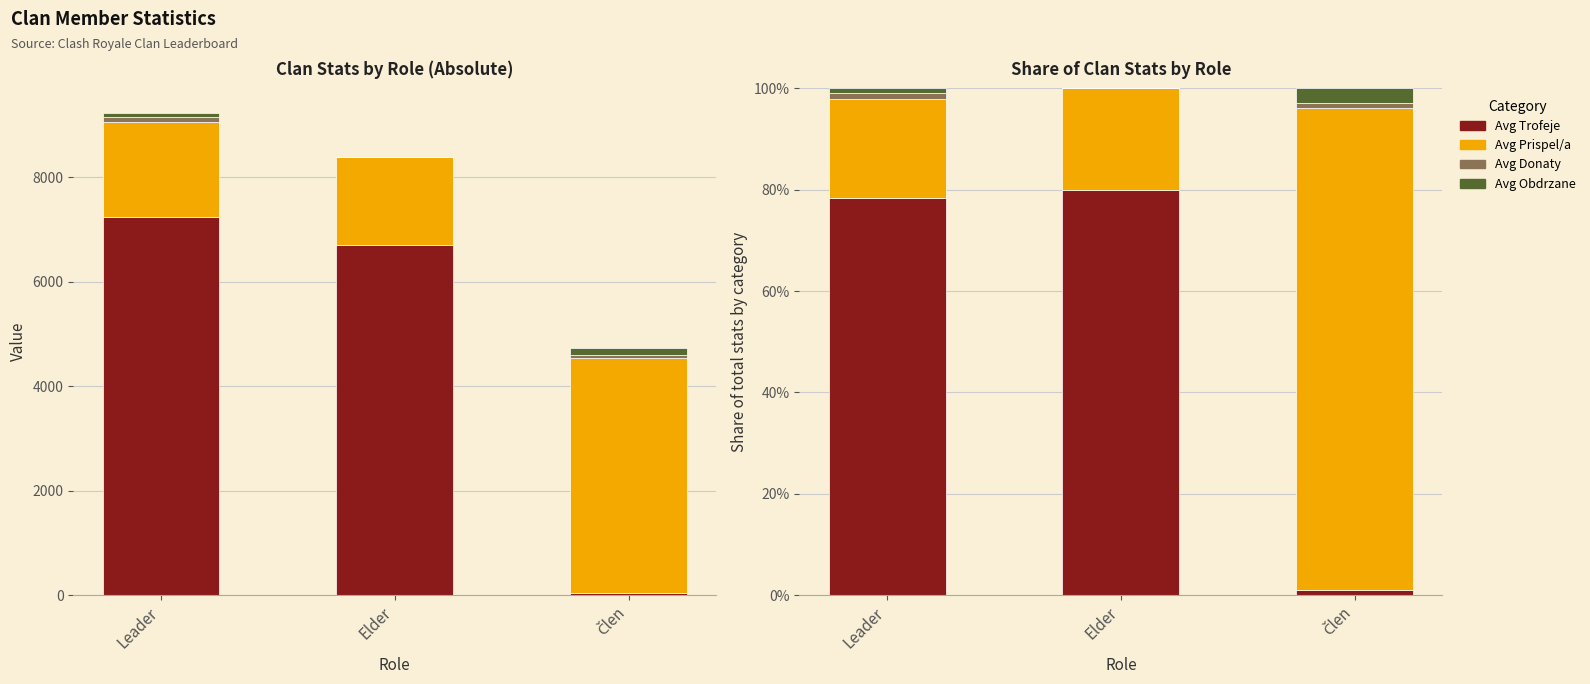

What is the value of the Avg Prispel/a bar at the 3rd from the left?

95.1